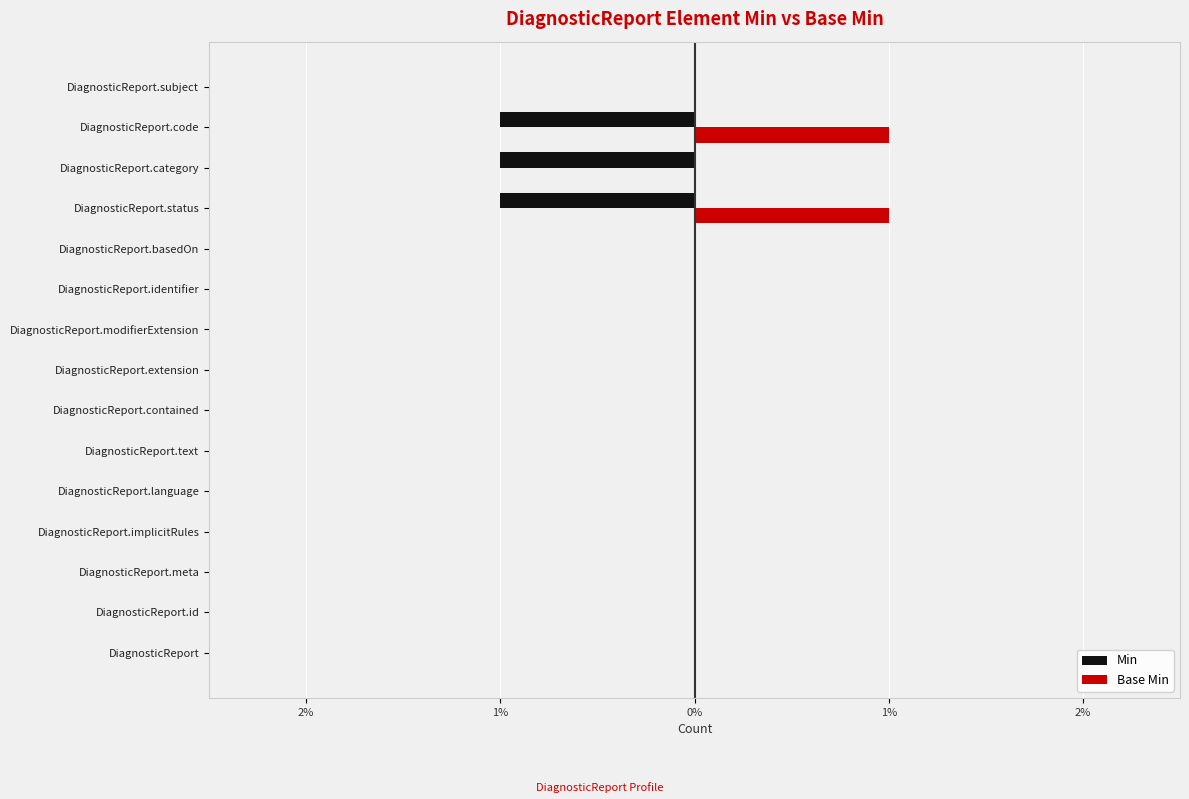

What are all the series names shown in the legend?

Min, Base Min